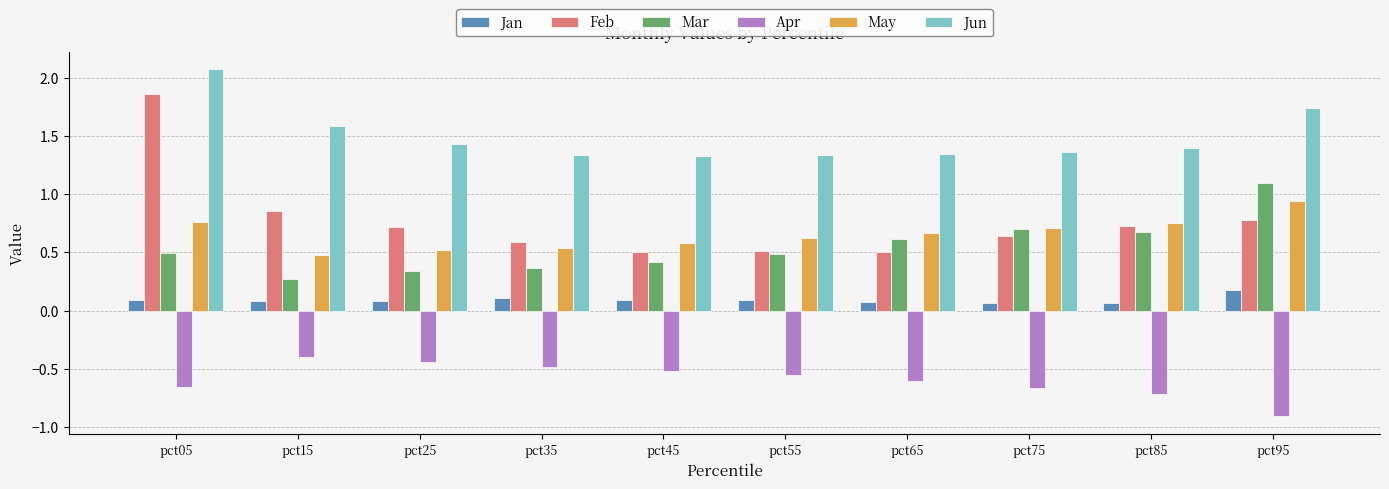

The Apr series shows -0.5 at pct45. True or false?

True